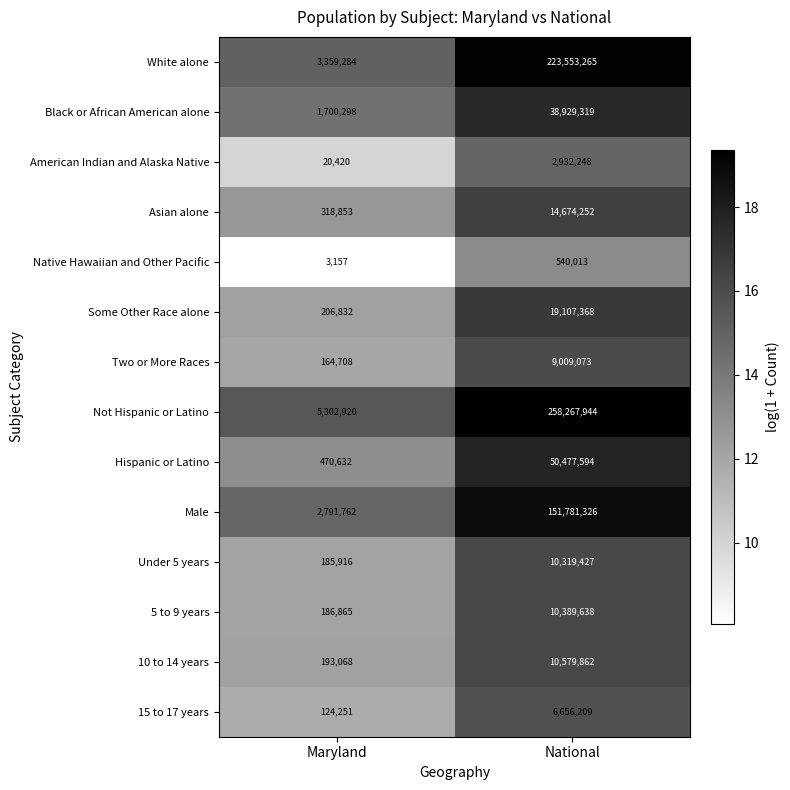

List the series in order of their peak value, lowest first.

Native Hawaiian and Other Pacific, American Indian and Alaska Native, 15 to 17 years, Two or More Races, Under 5 years, 5 to 9 years, 10 to 14 years, Asian alone, Some Other Race alone, Black or African American alone, Hispanic or Latino, Male, White alone, Not Hispanic or Latino